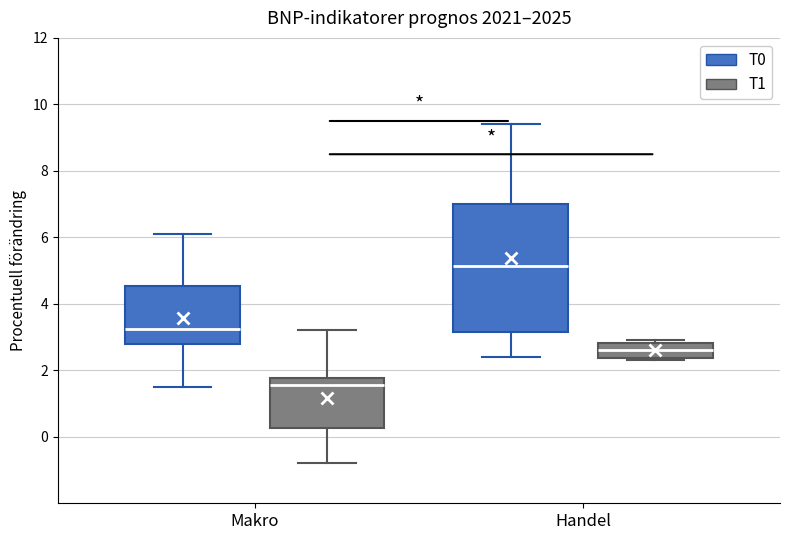

Which box's median line is the lowest?

Makro (T1)